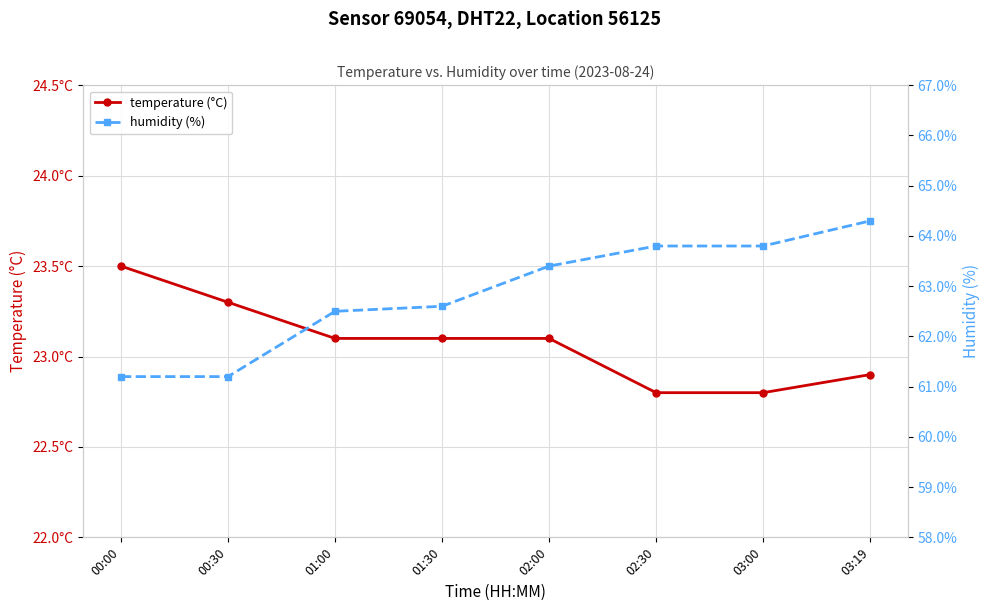

Does the chart display data point markers on the line(s)?

Yes